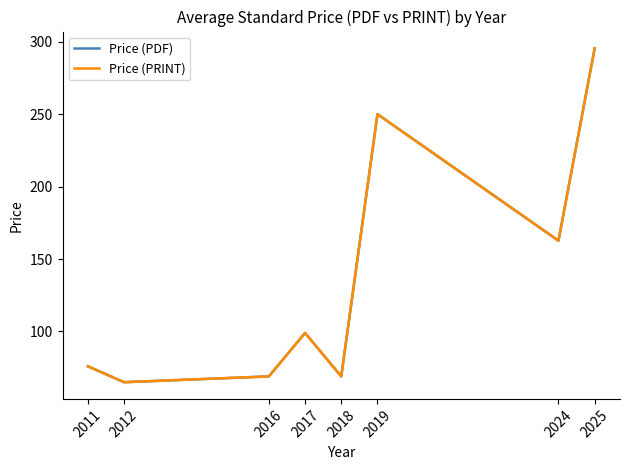

At which label does Price (PDF) first exceed 99?

2019